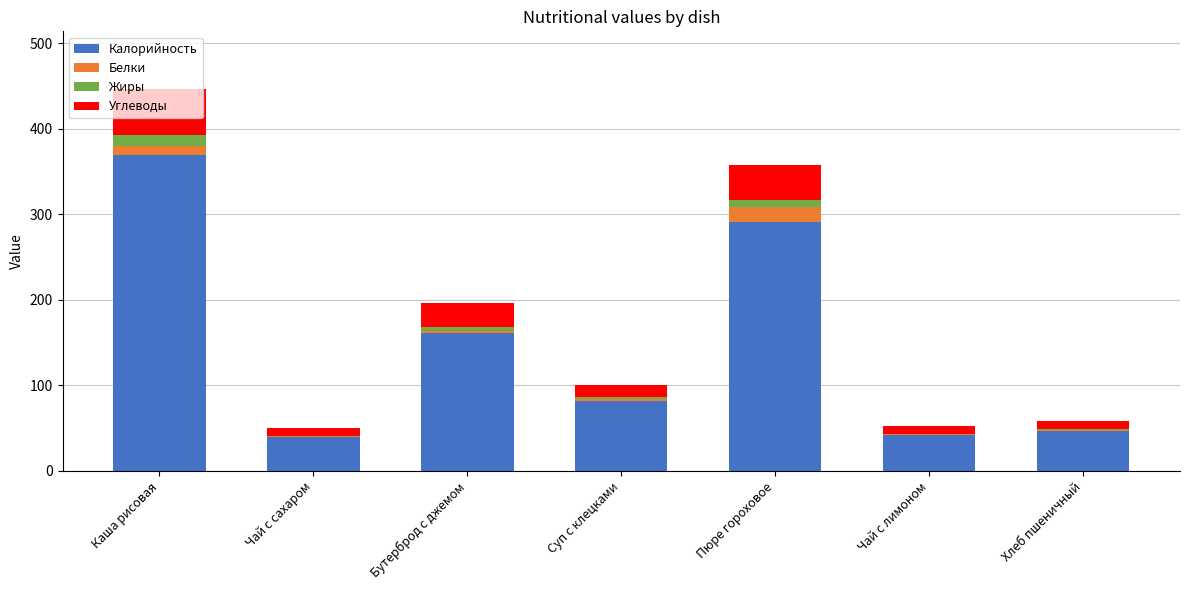

How many categories are shown in the chart?

7